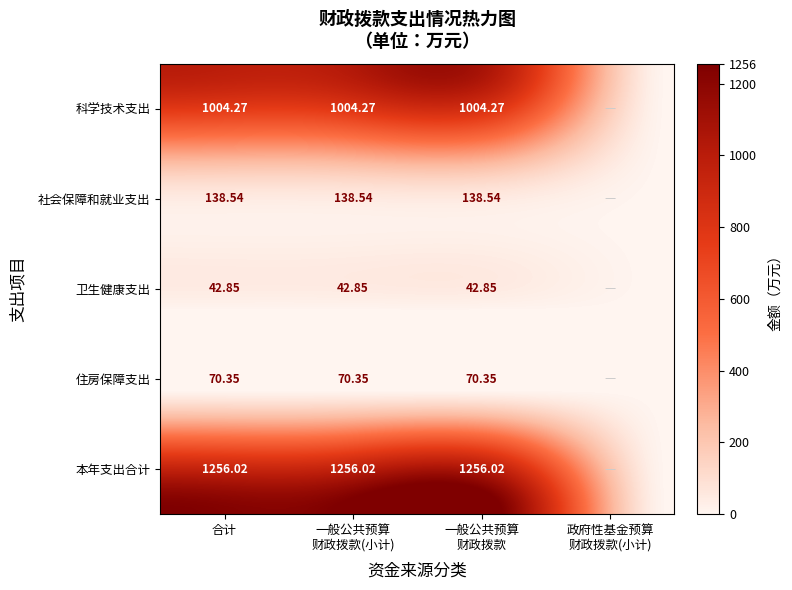

Which series has the widest spread of values?

本年支出合计